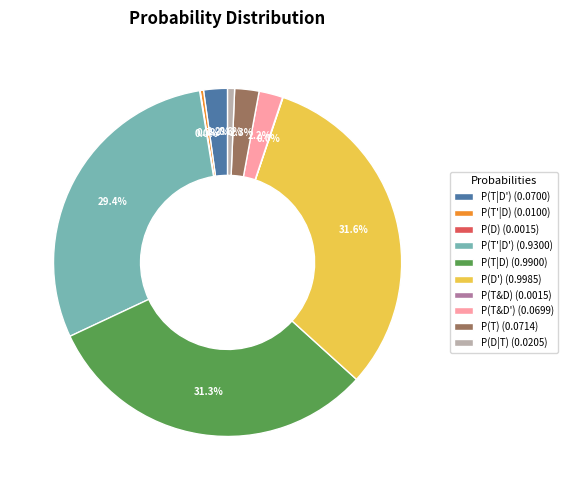

The P(T|D) slice represents 31% of the pie. True or false?

True